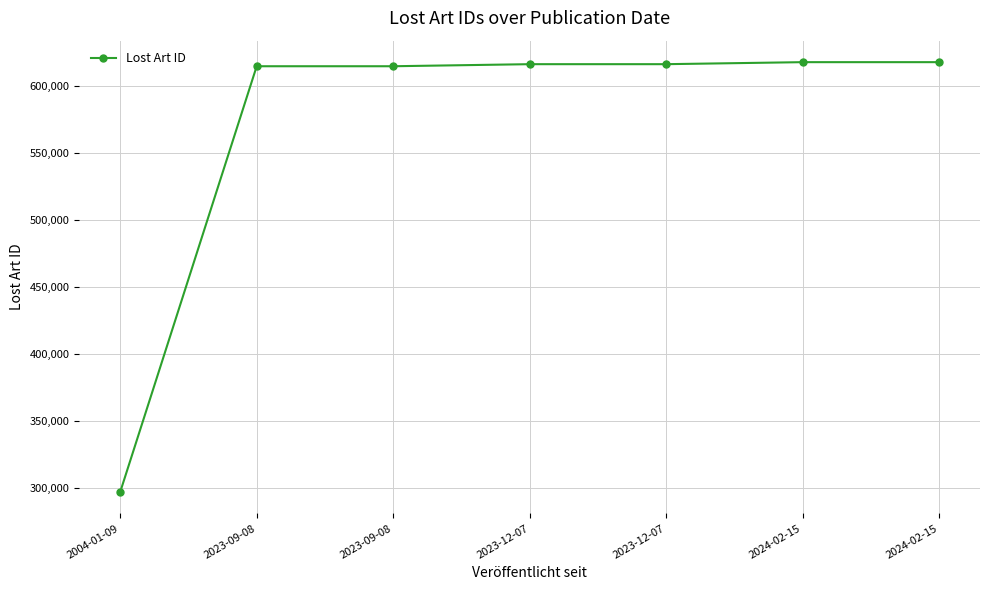

What is the average value?

570930